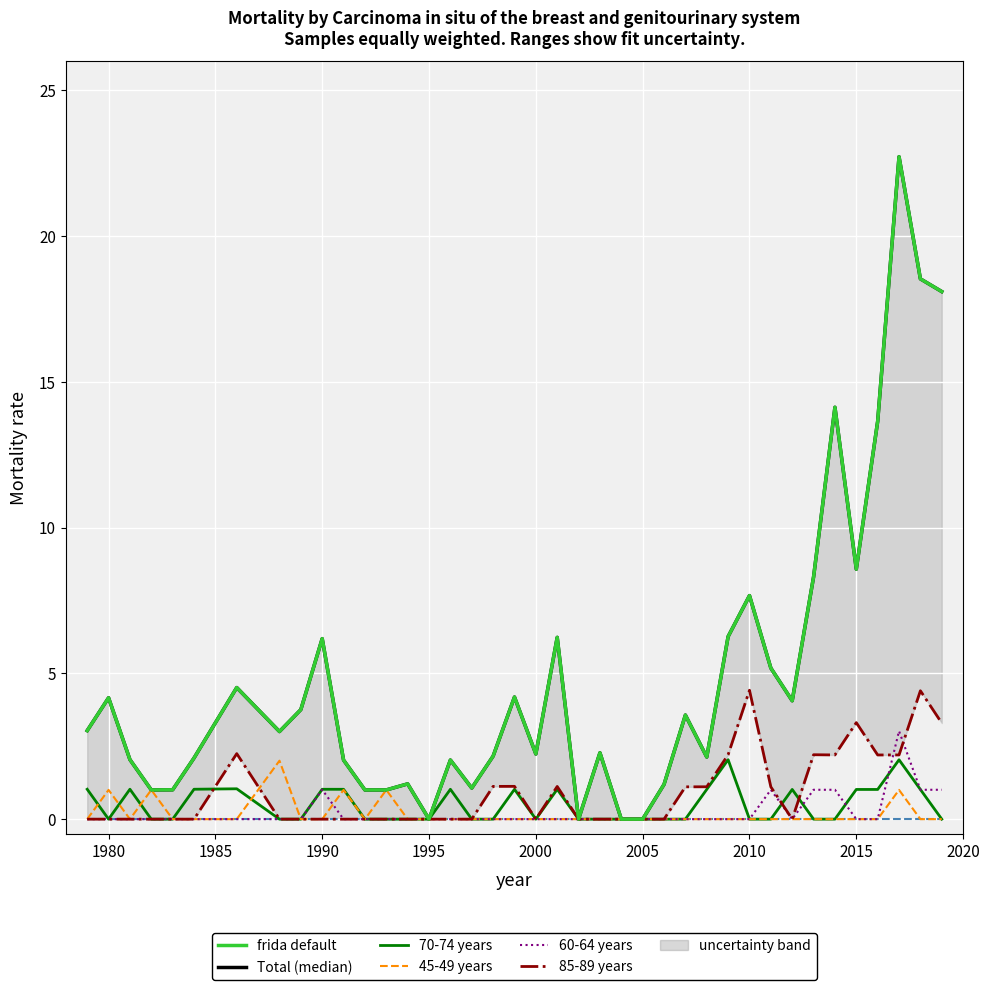

Which series changed the most between 2004 and 2015?

Total